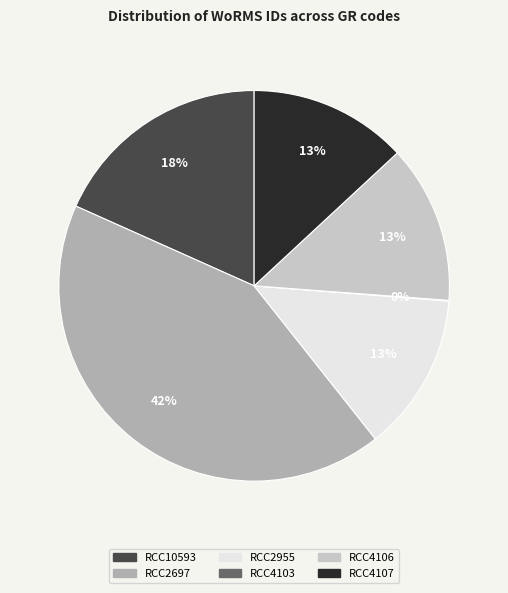

To the nearest percent, what is the average slice percentage?

17%